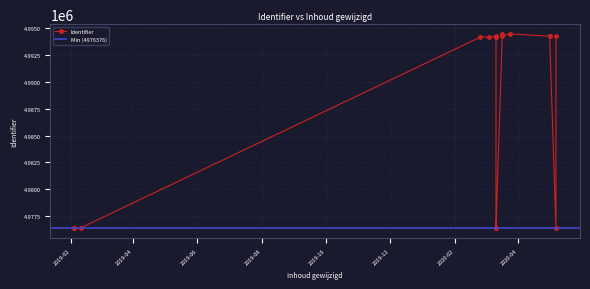

How many lines are shown in the chart?

1